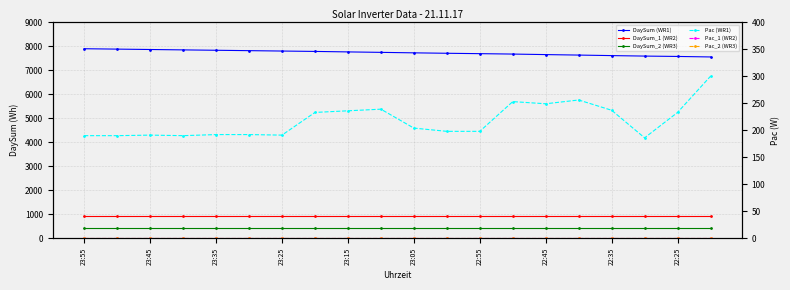

How many lines are shown in the chart?

6